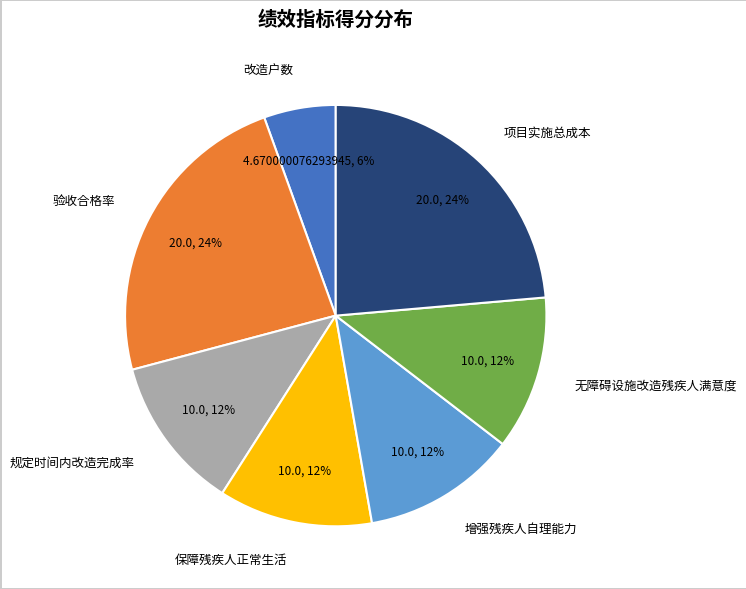

Is the sum of 验收合格率 and 保障残疾人正常生活 greater than half?

No